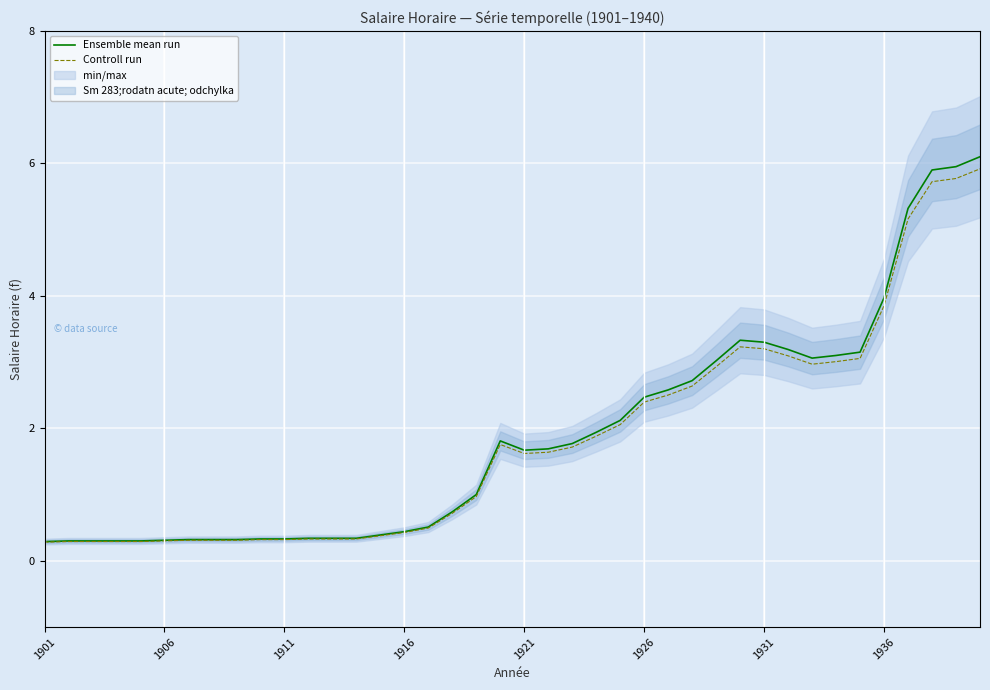

Is it true that Ensemble mean run equals 2.5 at 1926?

True